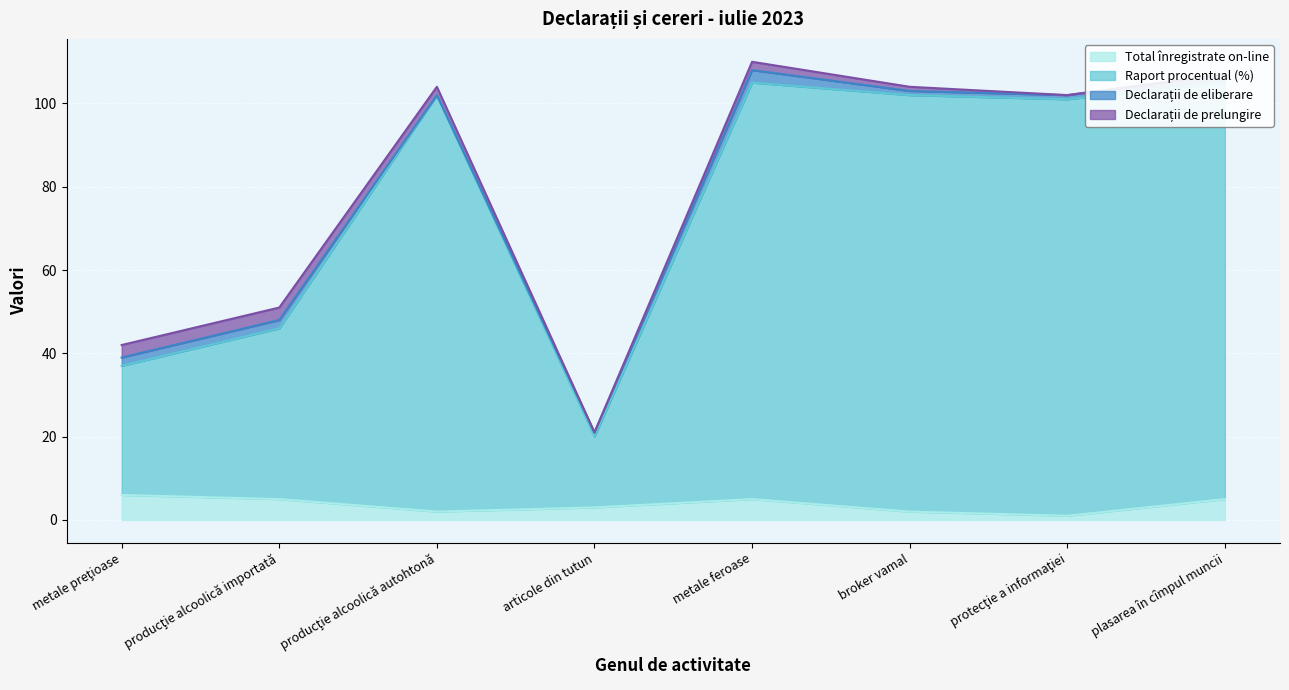

In Raport procentual (%), how many points are lower than both neighbors (excluding endpoints)?

2